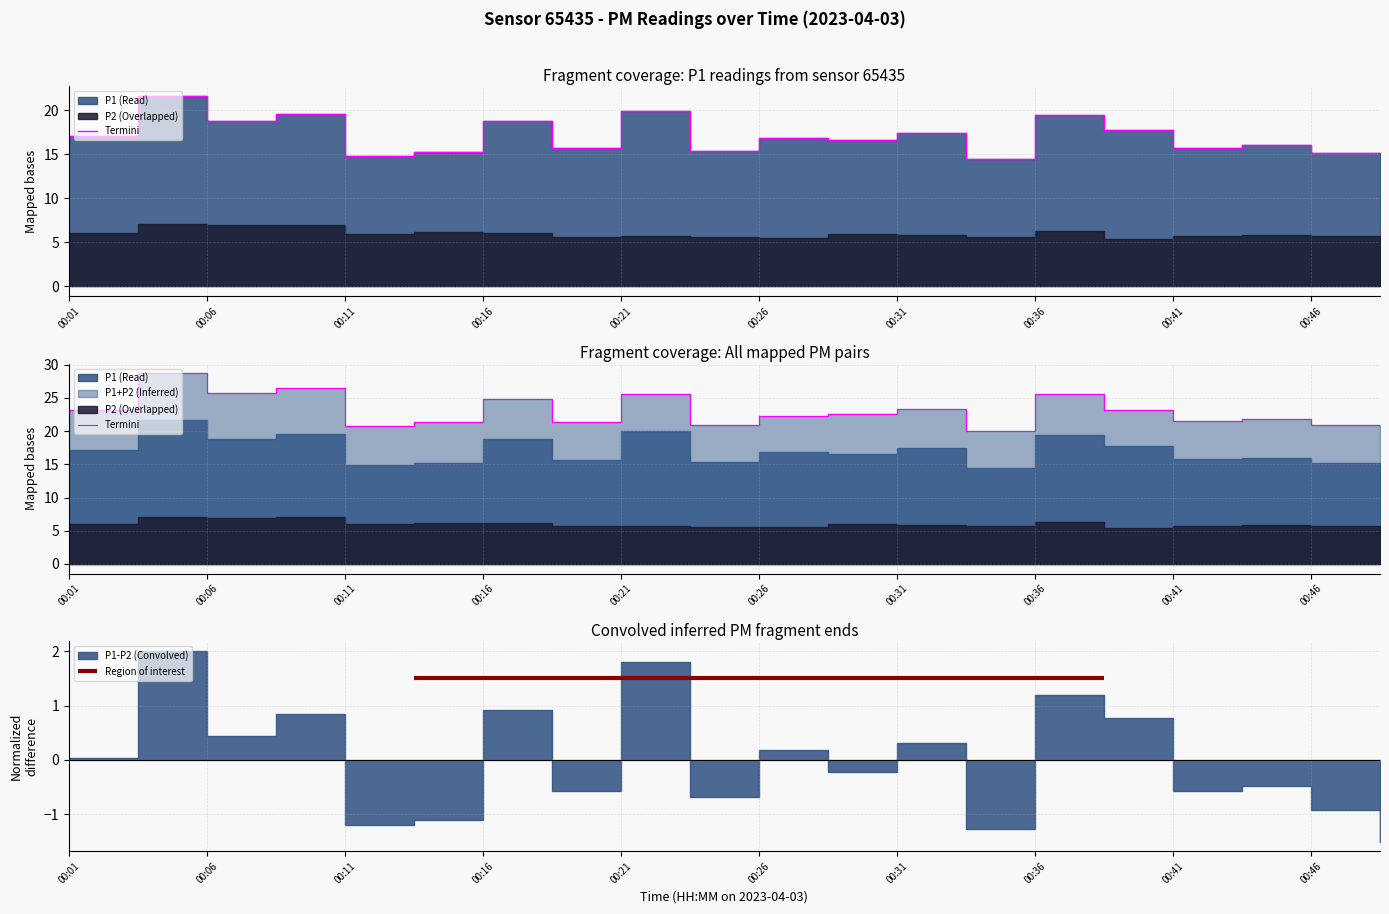

Rank the categories by value from highest to lowest.

00:03, 00:21, 00:08, 00:36, 00:06, 00:16, 00:38, 00:31, 00:01, 00:26, 00:28, 00:43, 00:41, 00:18, 00:23, 00:13, 00:46, 00:11, 00:33, 00:51